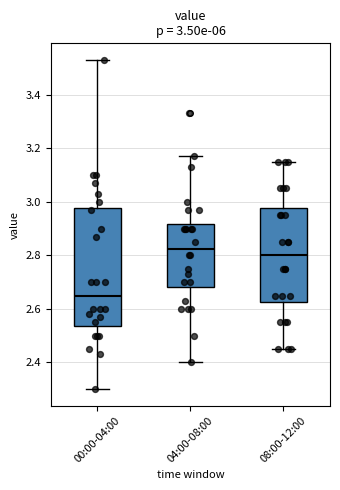

Which box has the highest median line?

04:00-08:00